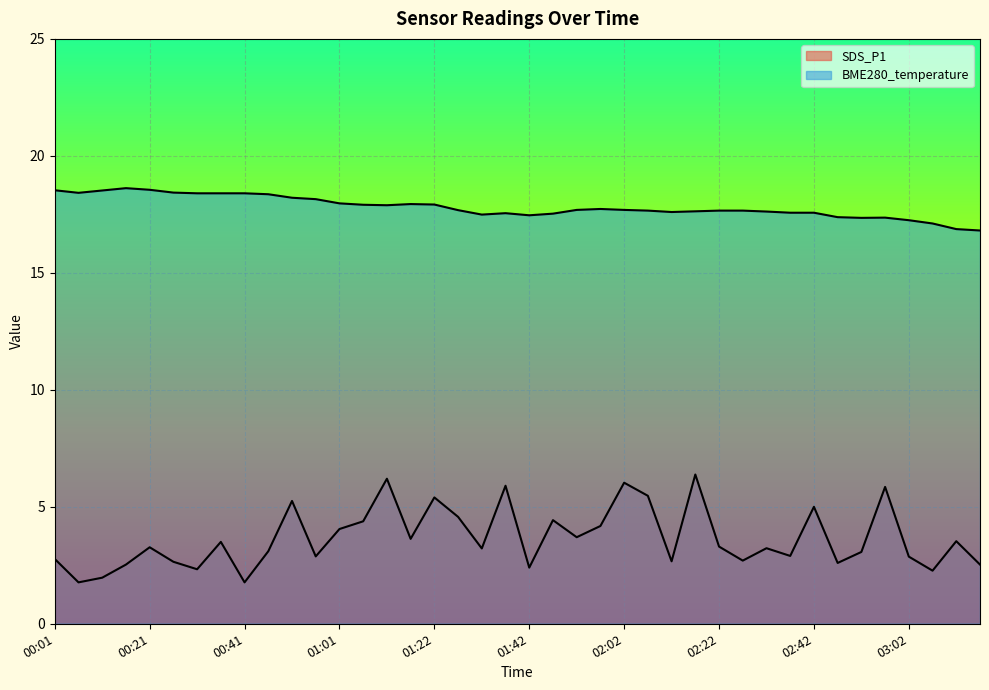

At which category does SDS_P1 reach its first local peak?

00:21